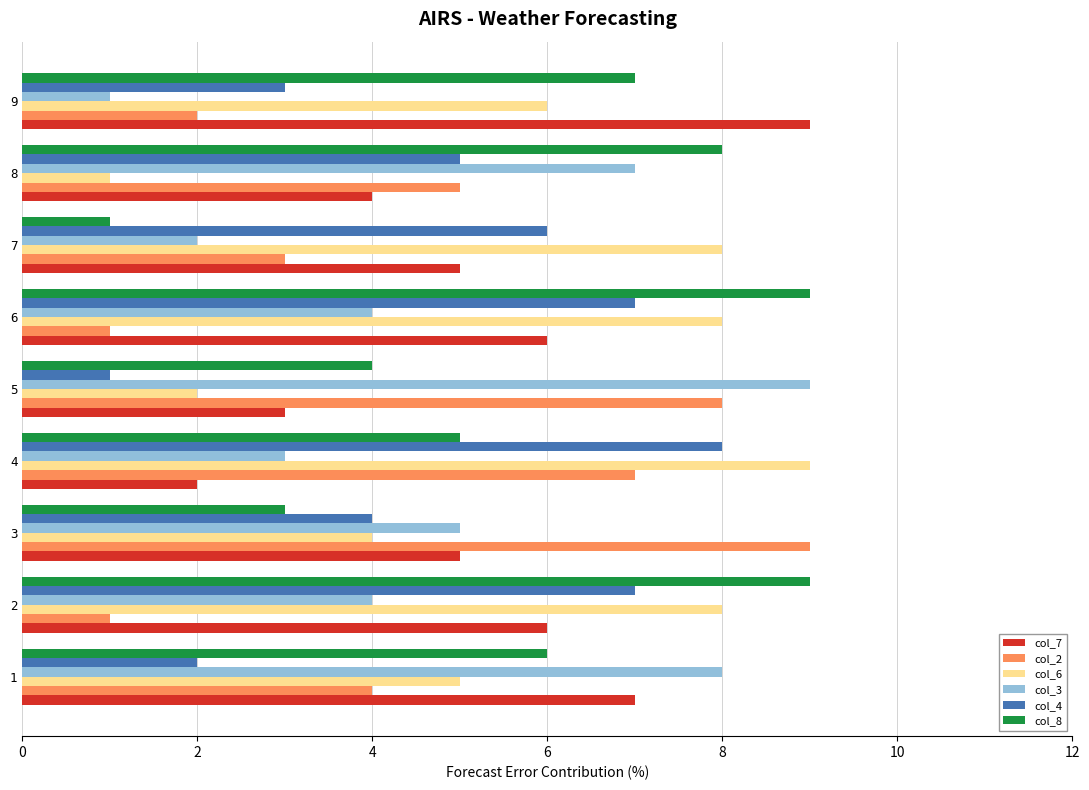

Is the value of col_7 at 8 greater than the value of col_2 at 8?

No